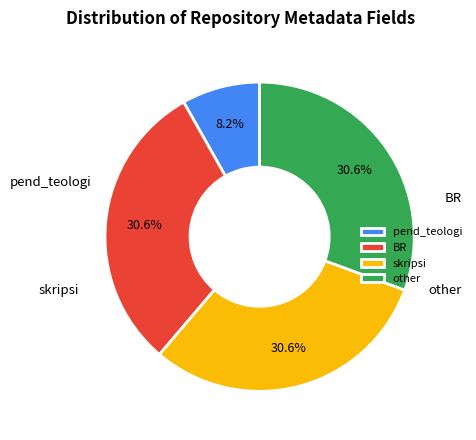

Count the number of slices in the pie.

4